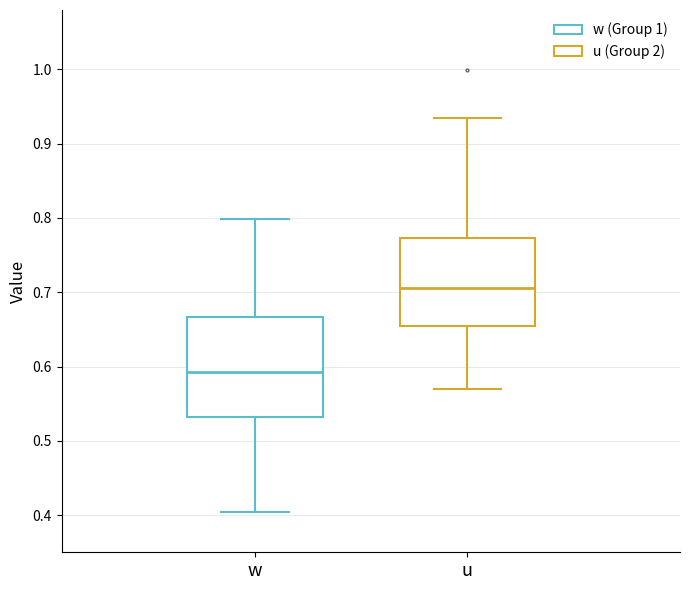

Where does the lower whisker of the box for w end on the y-axis? The values are not printed on the chart, so give them approximately, as read against the axis.

0.40